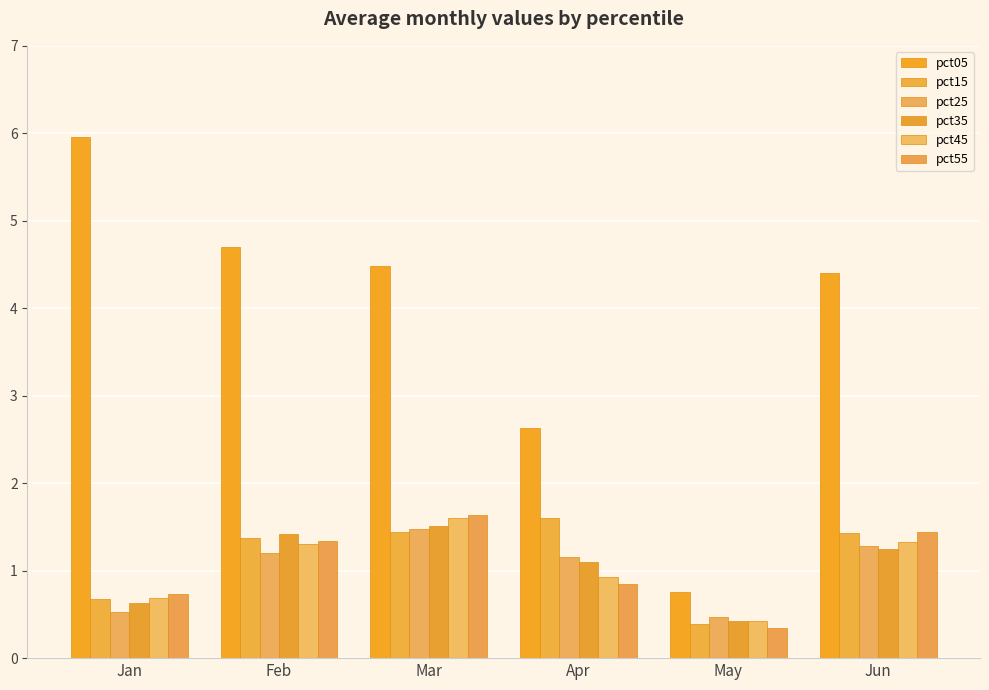

The pct15 series shows 0.9 at Jan. True or false?

False